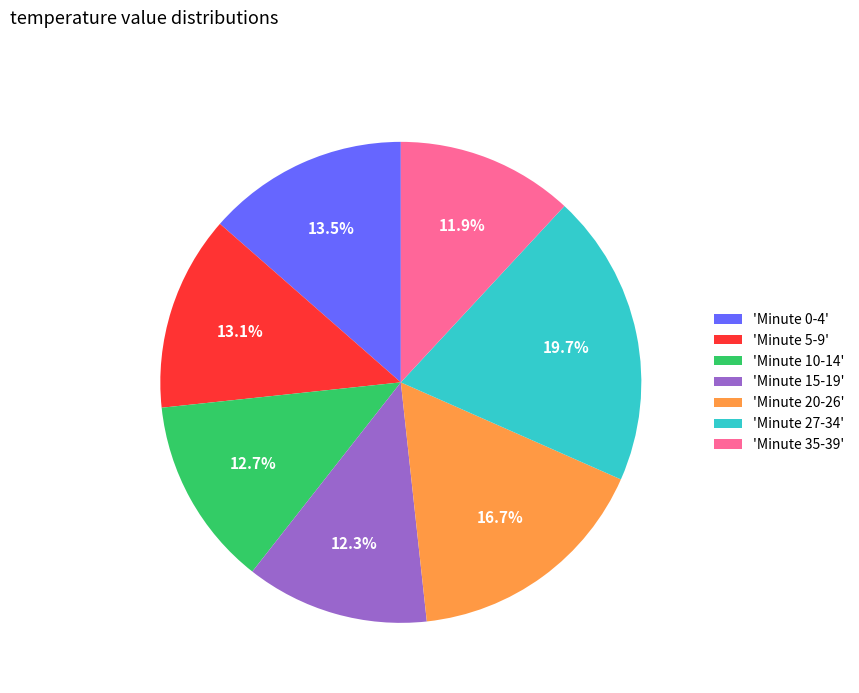

Count the number of slices in the pie.

7